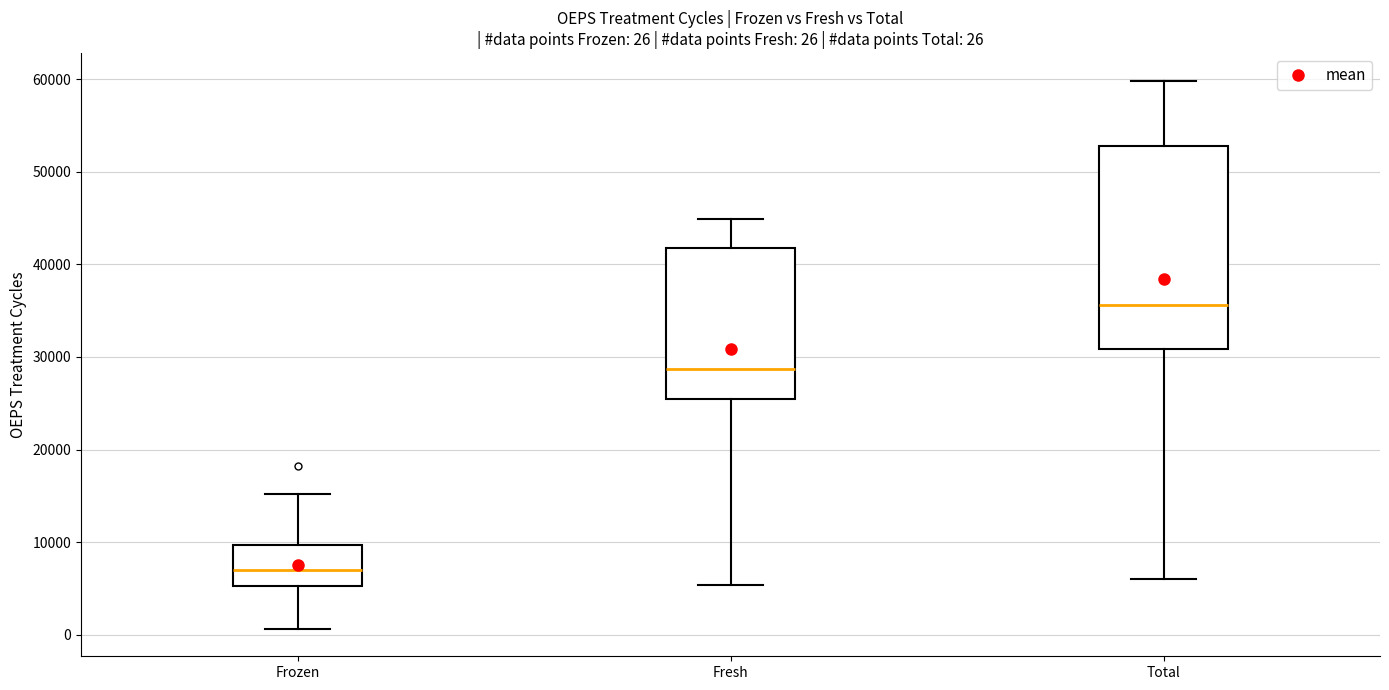

Which box has the lowest median line?

Frozen